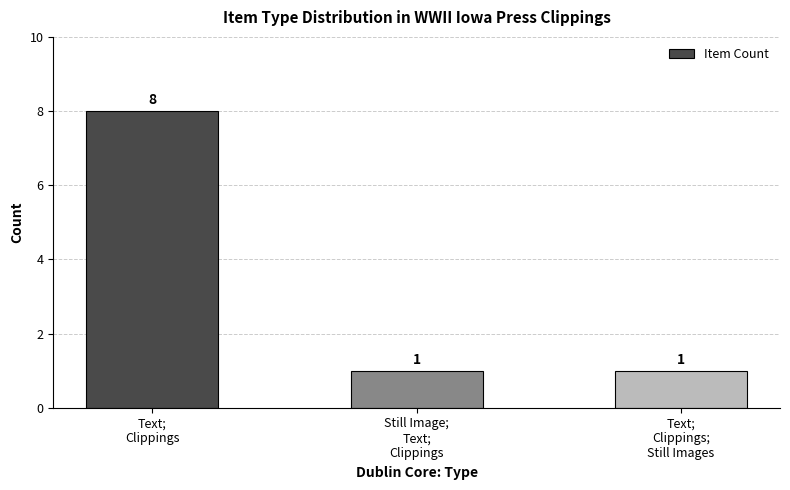

At which category does the chart reach its peak across all series?

Text;
Clippings